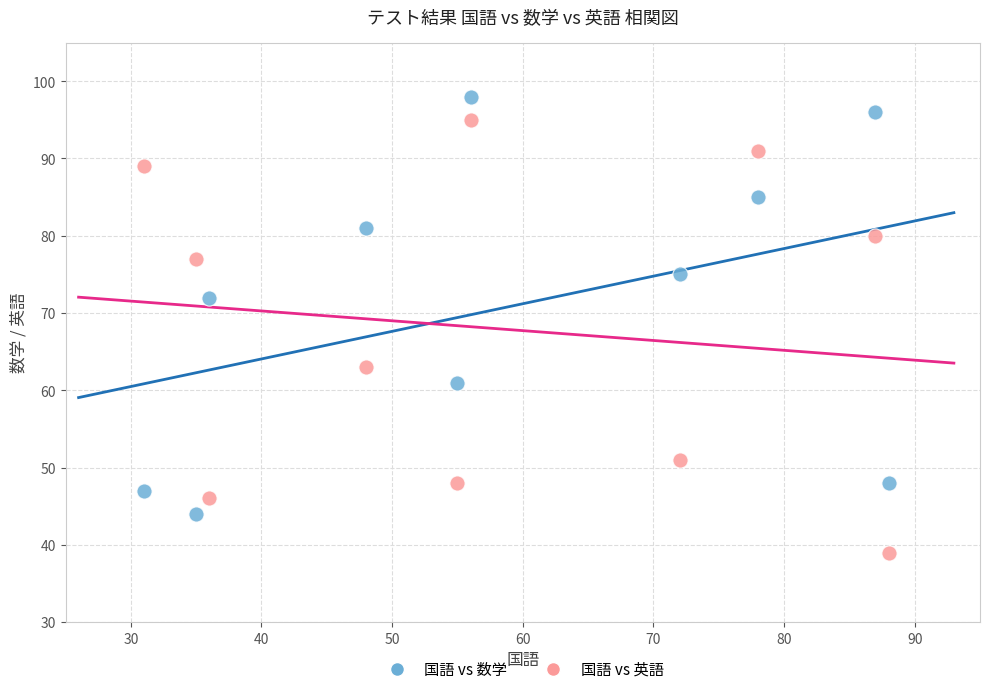

What are all the series names shown in the legend?

国語 vs 数学, 国語 vs 英語